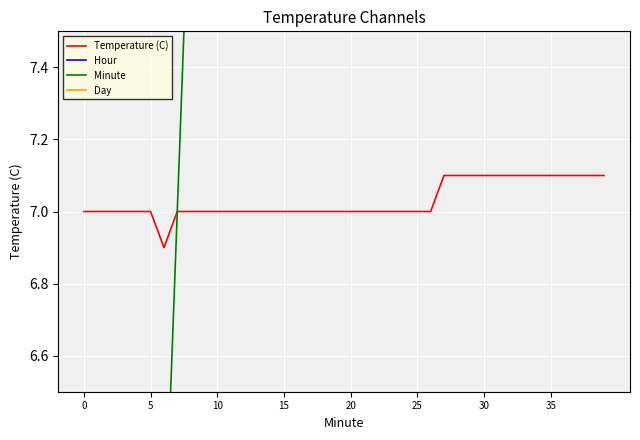

Which series has the largest range (max minus min)?

Minute